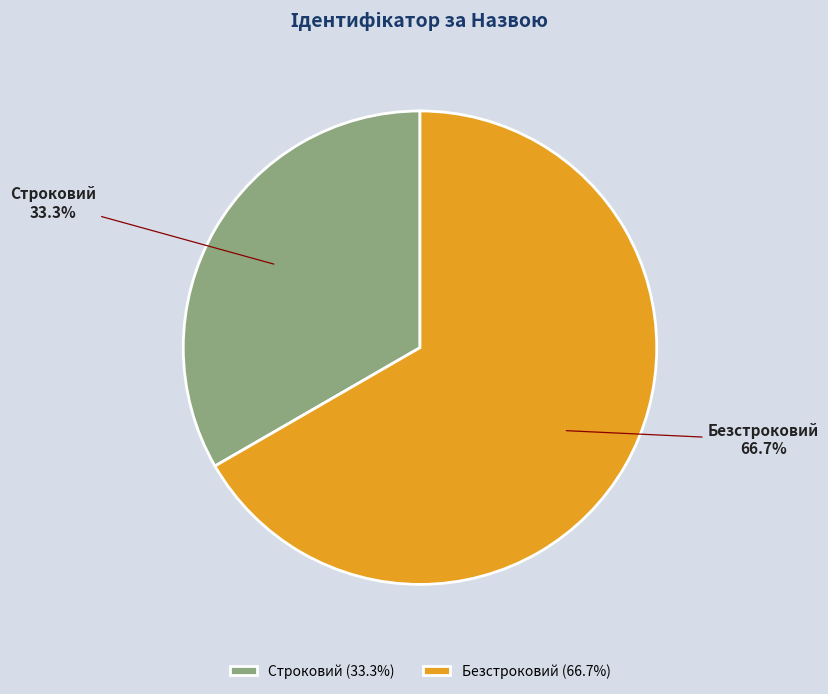

How many slices are in this pie chart?

2